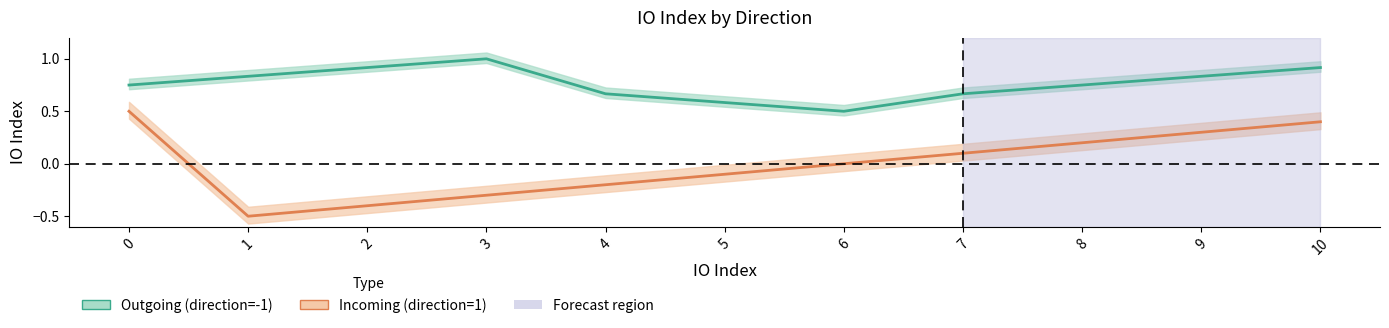

List the series in order of their overall mean, lowest first.

Incoming (direction=1), Outgoing (direction=-1)